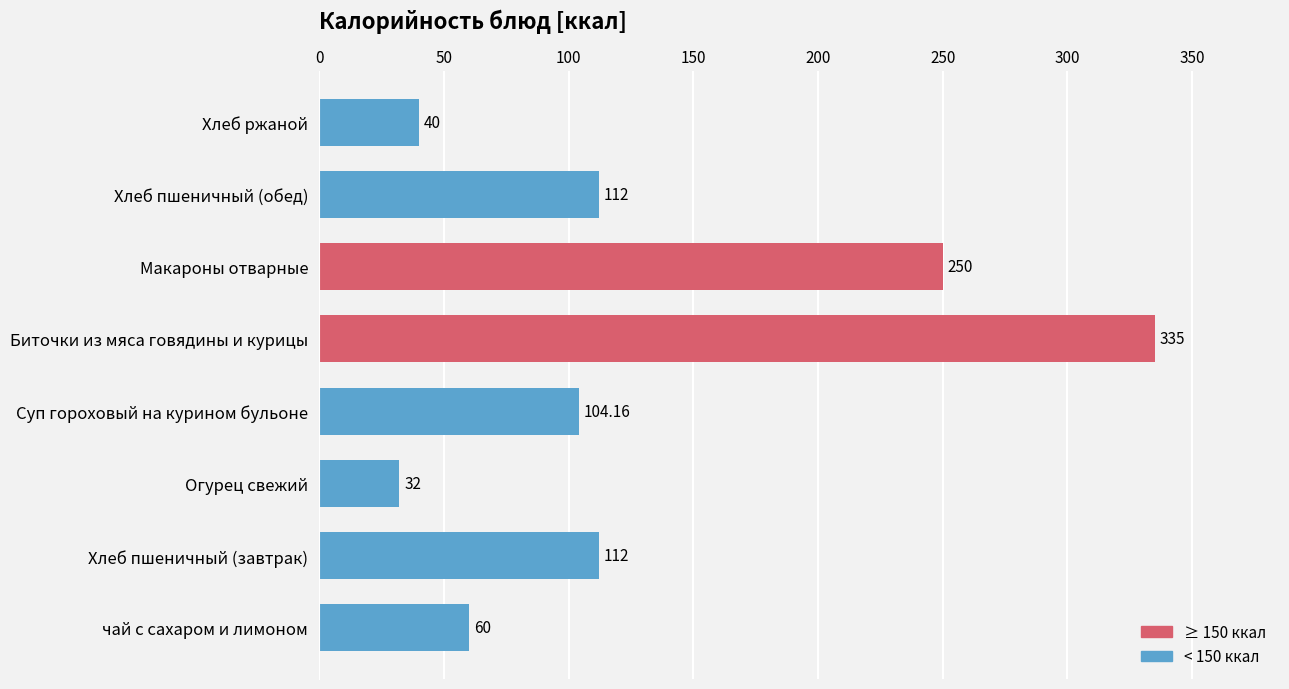

What is the sum of all values?

1045.2